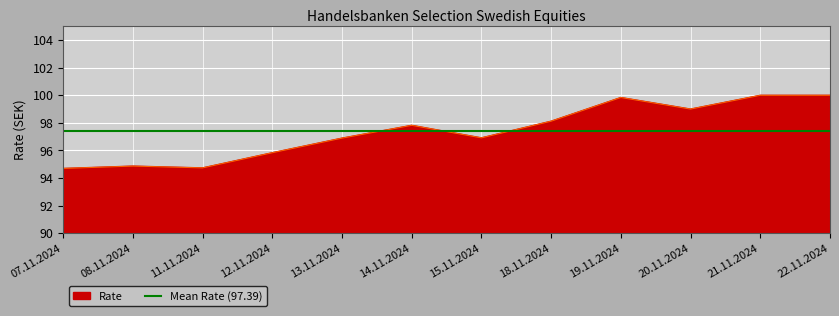

What is the change in value from 11.11.2024 to 12.11.2024?

+1.1